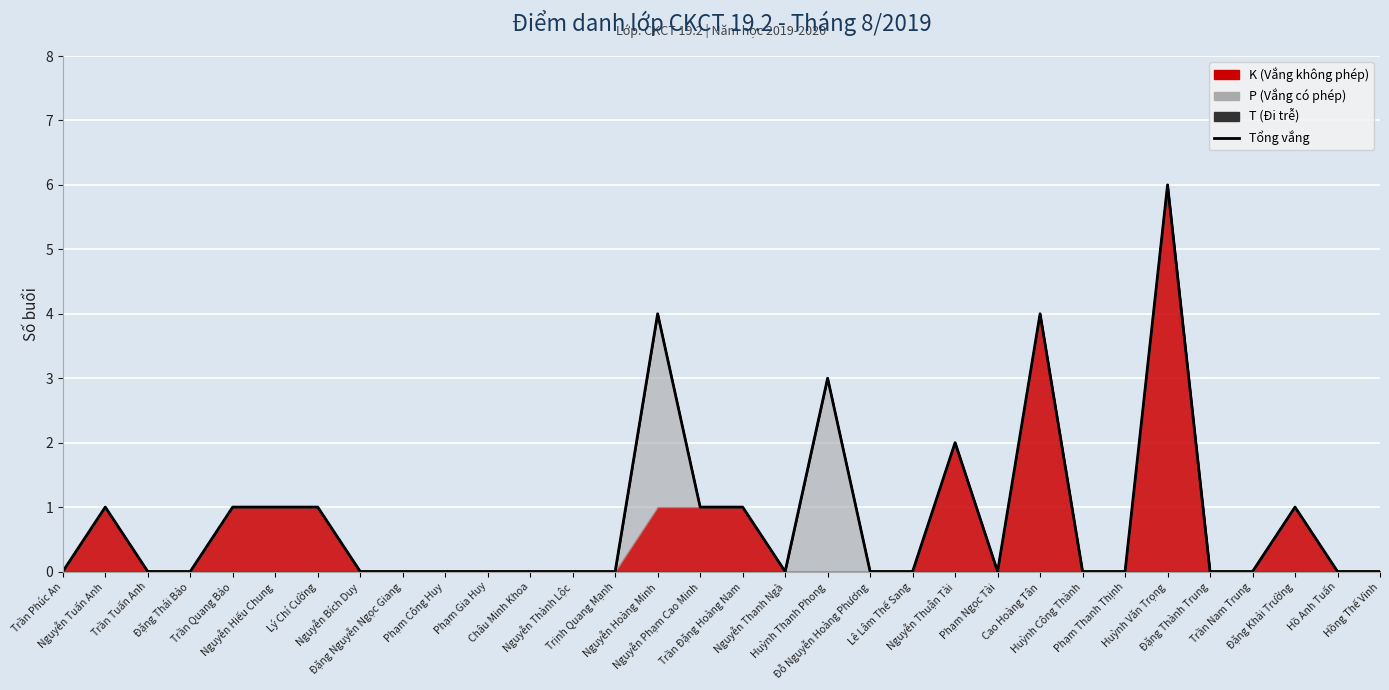

Rank the categories by value from lowest to highest.

Trần Phúc An, Trần Tuấn Anh, Đặng Thái Bảo, Nguyễn Bích Duy, Đặng Nguyễn Ngọc Giang, Phạm Công Huy, Phạm Gia Huy, Châu Minh Khoa, Nguyễn Thành Lộc, Trịnh Quang Mạnh, Nguyễn Thanh Ngà, Đỗ Nguyễn Hoàng Phương, Lê Lâm Thế Sang, Phạm Ngọc Tài, Huỳnh Công Thành, Phạm Thanh Thịnh, Đặng Thành Trung, Trần Nam Trung, Hồ Anh Tuấn, Hồng Thế Vinh, Nguyễn Tuấn Anh, Trần Quang Bảo, Nguyễn Hiếu Chung, Lý Chí Cường, Nguyễn Phạm Cao Minh, Trần Đặng Hoàng Nam, Đặng Khải Trường, Nguyễn Thuận Tài, Huỳnh Thanh Phong, Nguyễn Hoàng Minh, Cao Hoàng Tân, Huỳnh Văn Trọng